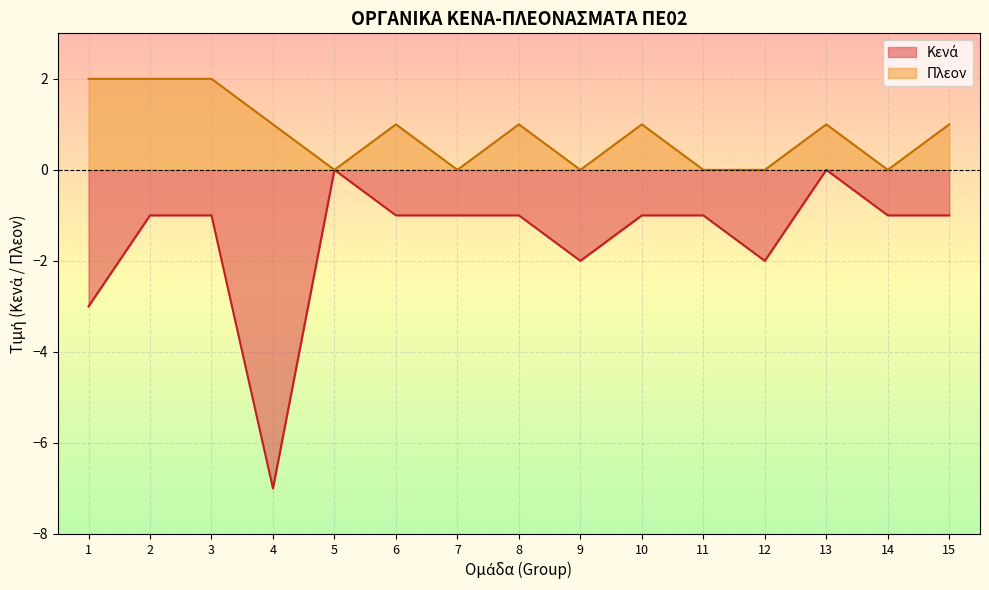

Which series has the largest total across all categories?

Πλεον